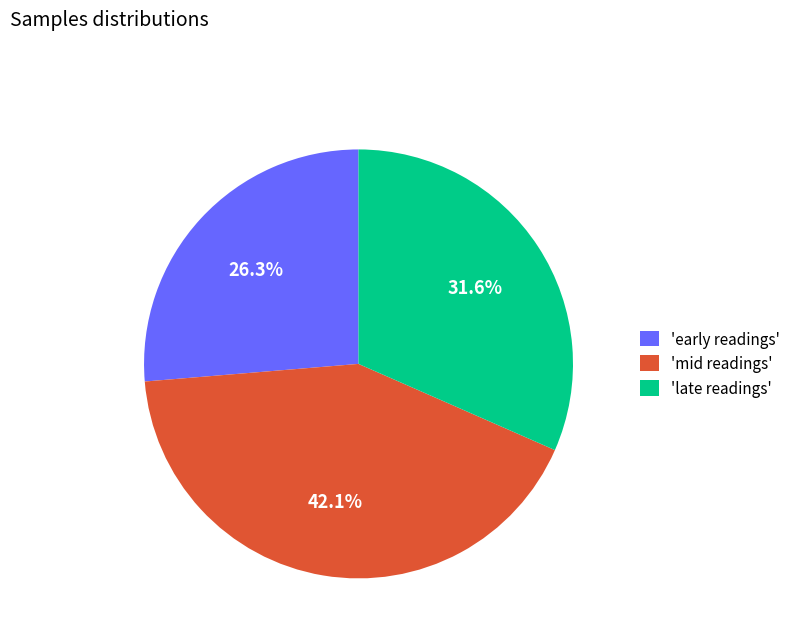

Is the sum of 'mid readings' and 'late readings' greater than half?

Yes